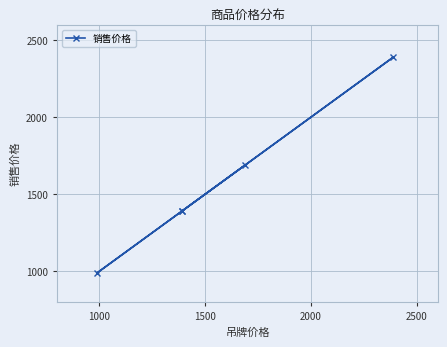

Reading left to right, extract all data points from this chart.

1690	1390	2390	990	1390